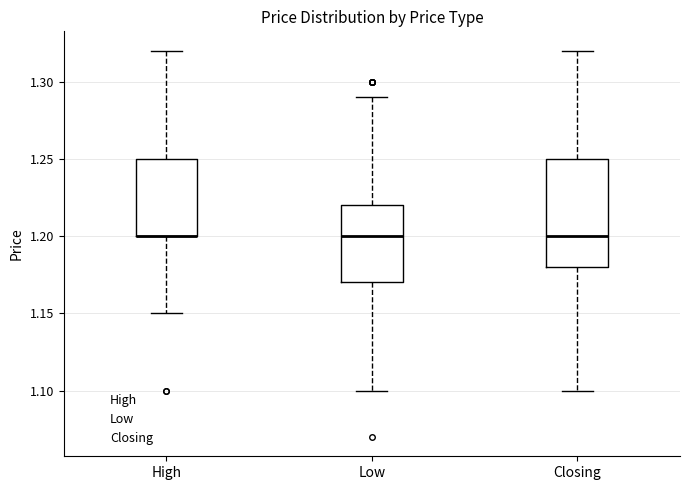

Reading left to right, transcribe this box plot: for each box, give where its median line is, the range the box spans, and where its two whiskers end, as read against the y-axis. The values are not printed on the chart, so give them approximately, as read against the axis.

High: median 1.20 (drawn on the box's lower edge), box 1.20 to 1.25, whiskers 1.15 to 1.32
Low: median 1.20, box 1.17 to 1.22, whiskers 1.10 to 1.29
Closing: median 1.20, box 1.18 to 1.25, whiskers 1.10 to 1.32